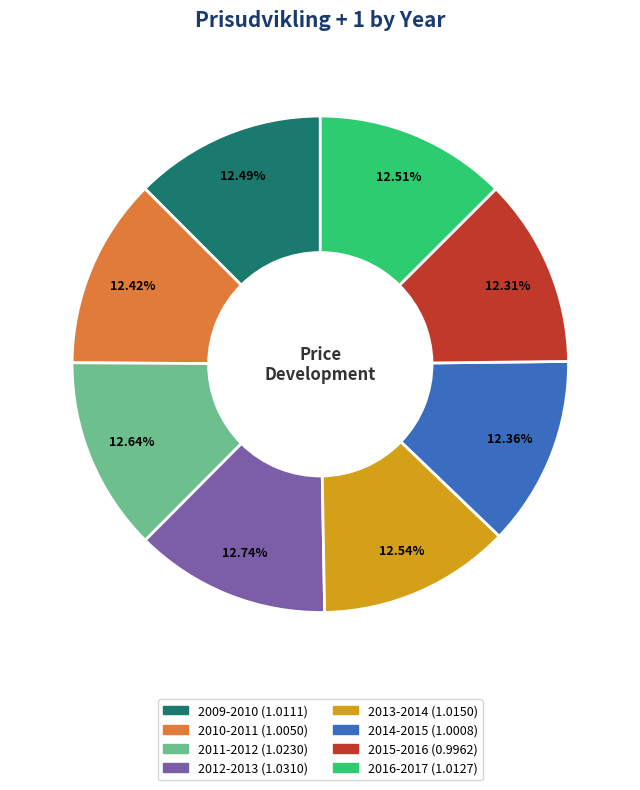

What percentage is the 2016-2017 slice, to the nearest percent?

13%